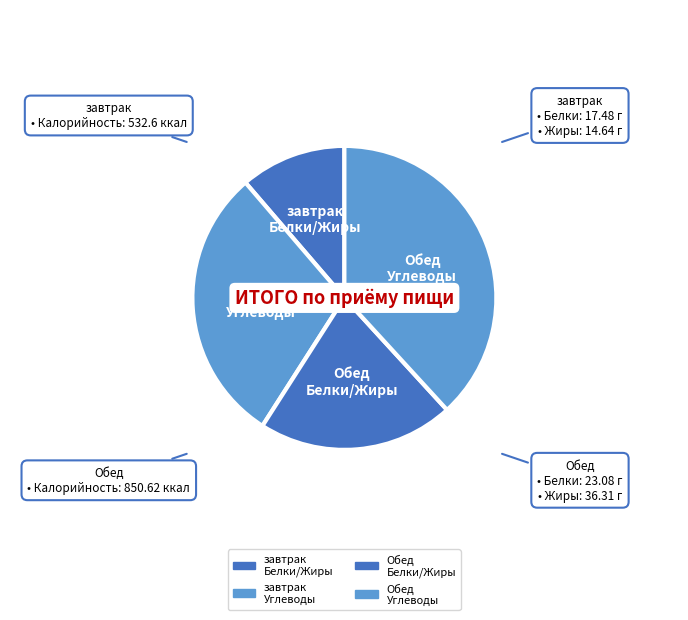

Do Обед Белки/Жиры and завтрак Белки/Жиры together represent more than half of the pie?

No